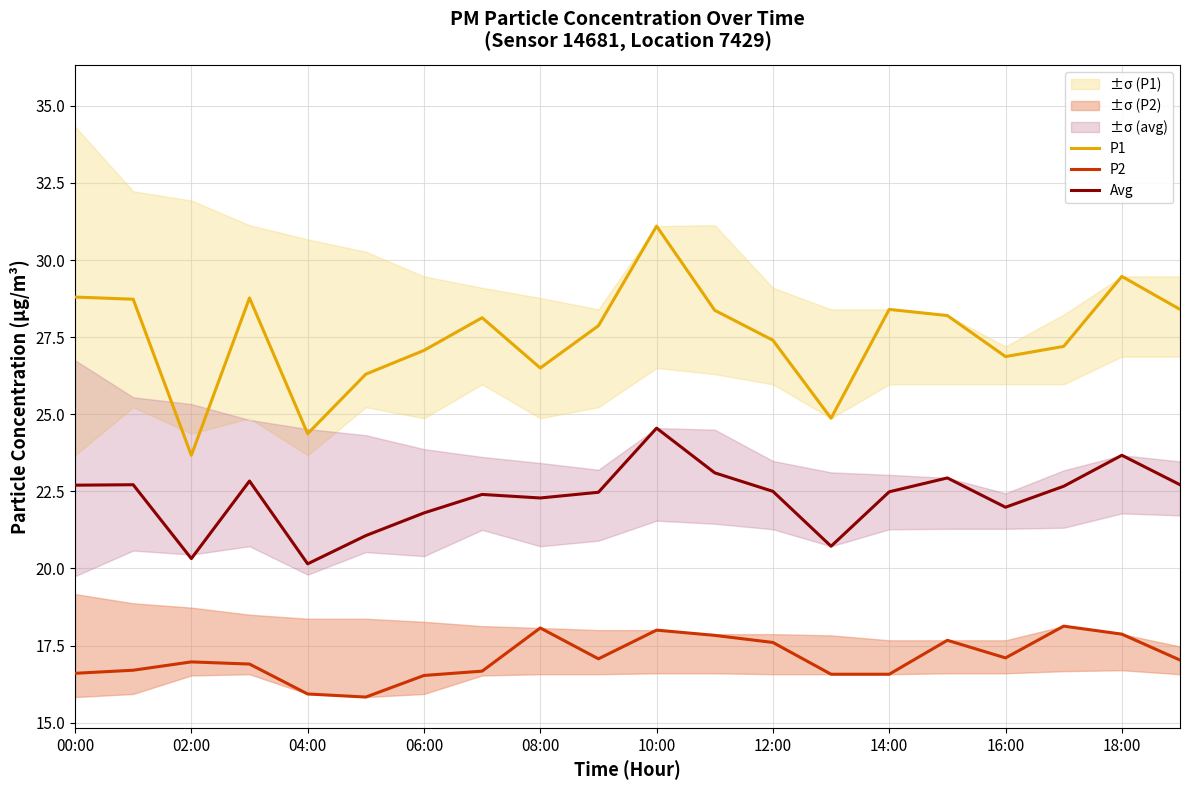

What is the label of the 3rd point from the right?

17